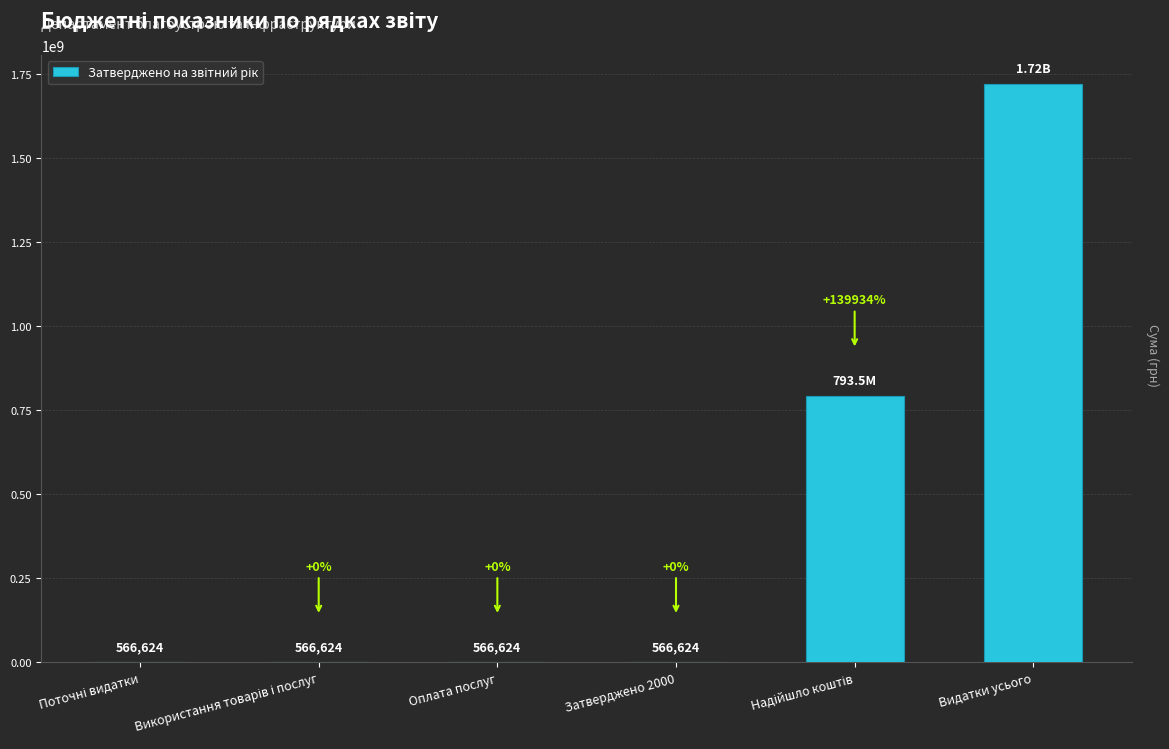

What is the difference between the second highest and second lowest values?

792899225.9